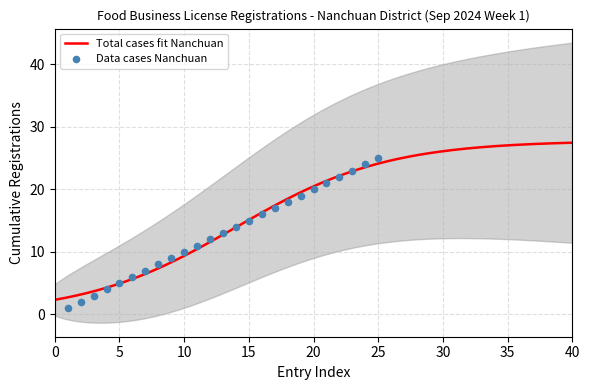

Which has a higher value, 14 or 9?

14